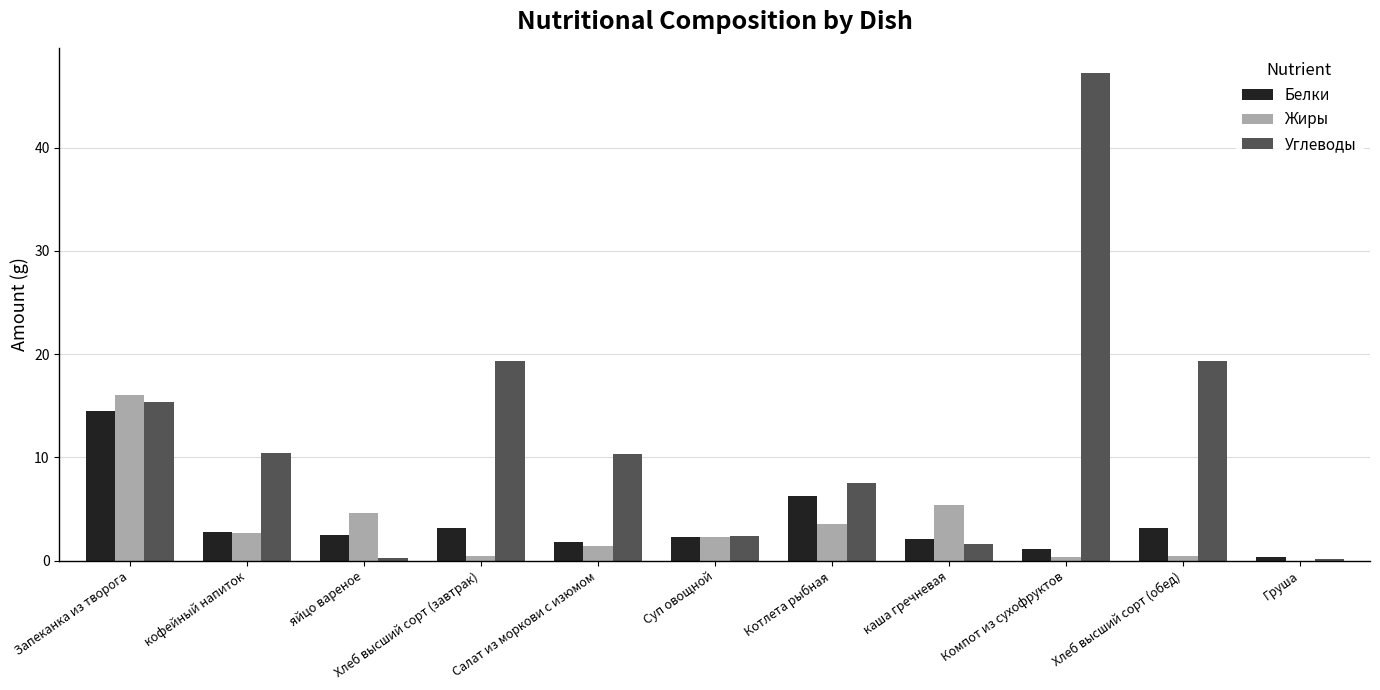

How many values in the Углеводы series exceed 10?

6